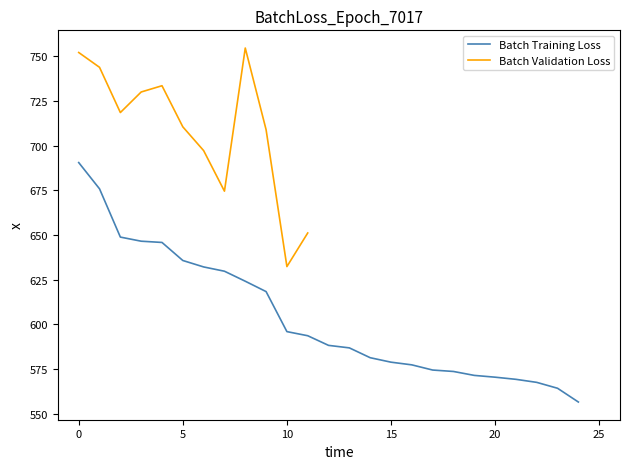

What is the ratio of the value at 11 to the value at 17?

1.0